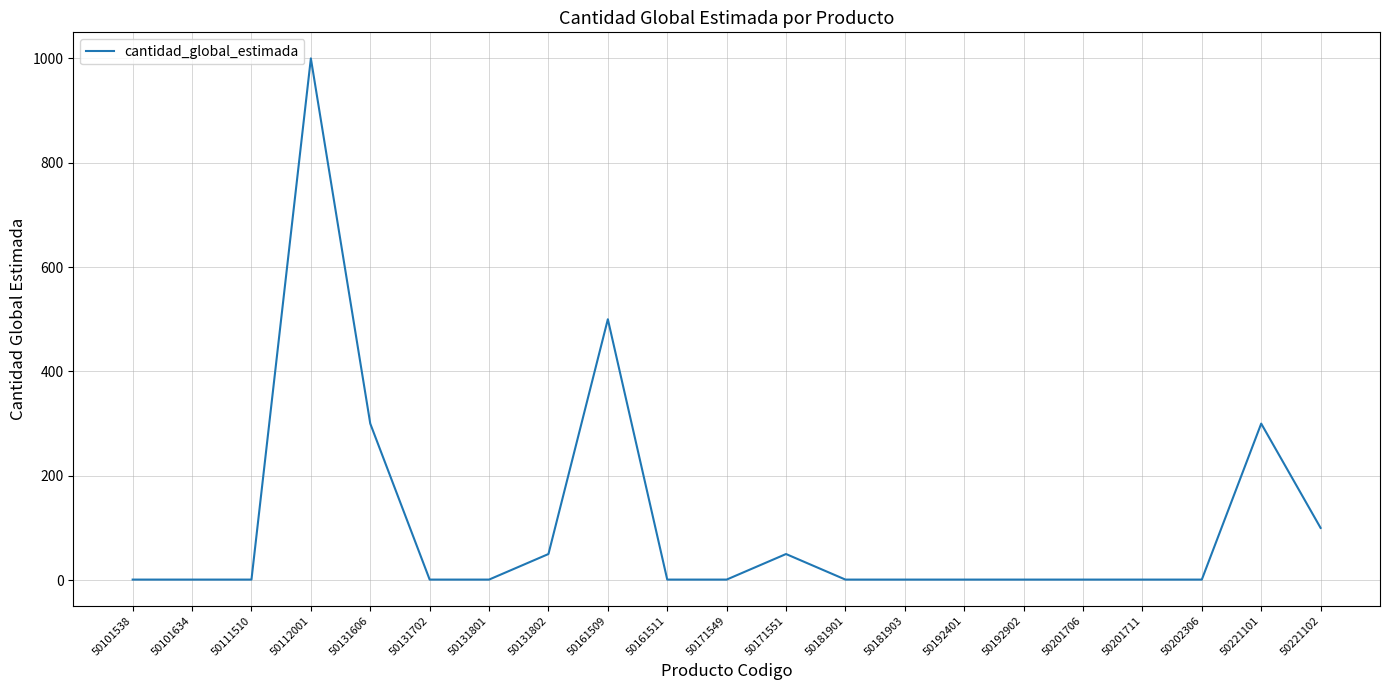

Does the chart display data point markers on the line(s)?

No